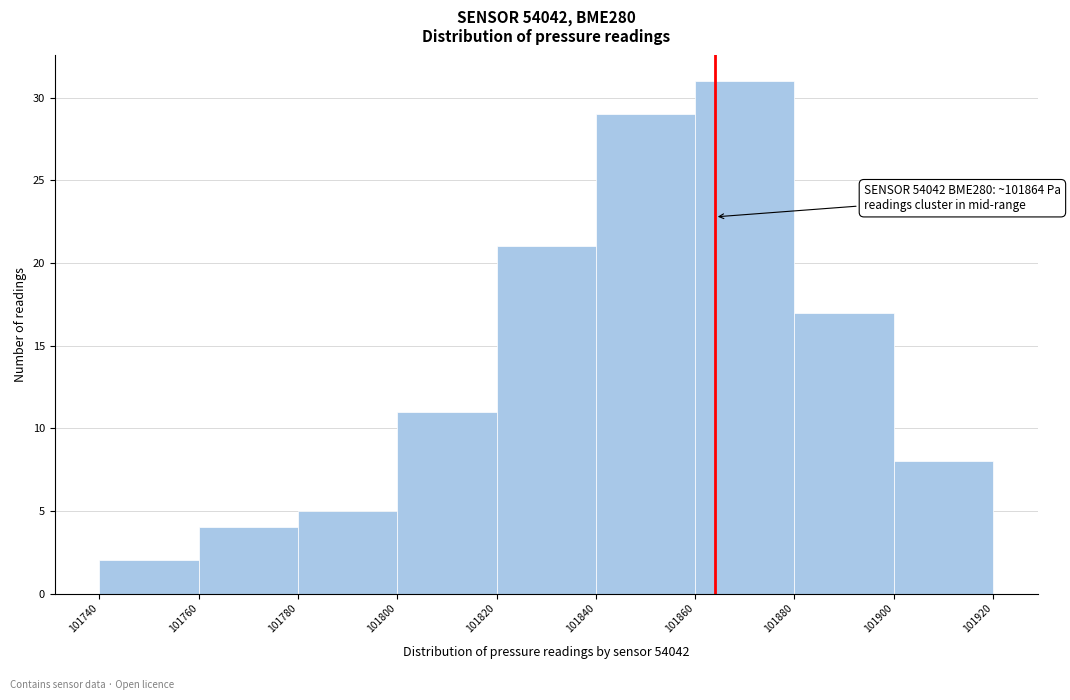

Which range on the x-axis has the tallest bar?

101860 to 101880